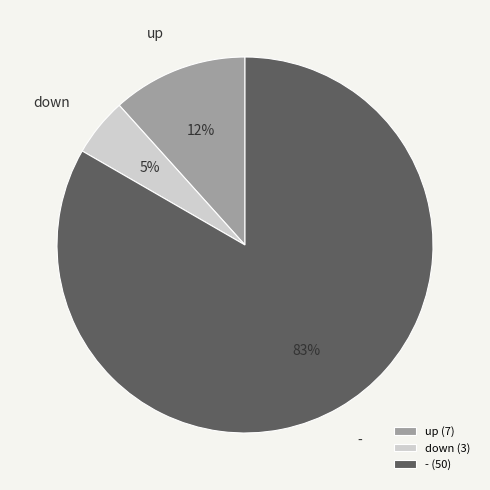

Rank the categories by value from highest to lowest.

-, up, down